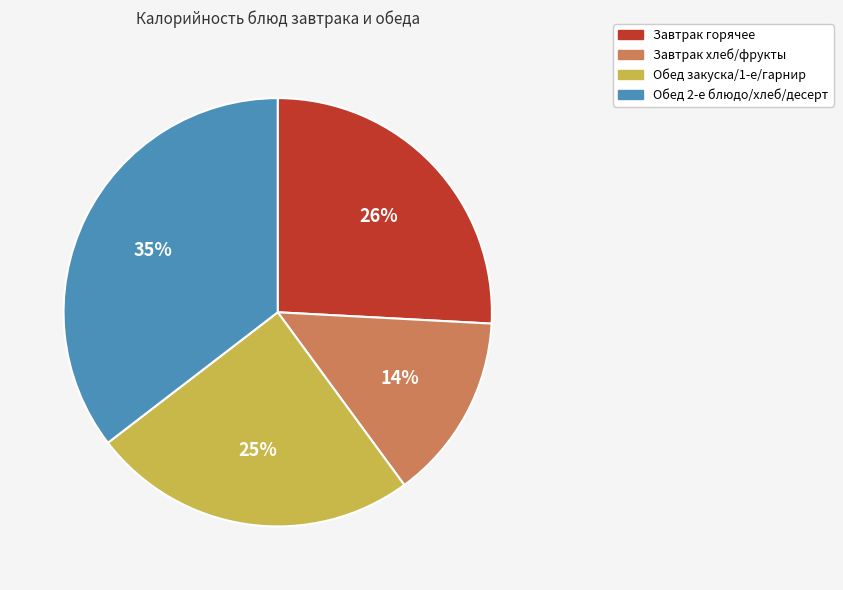

To the nearest percent, what is the difference between the largest and smallest slice percentages?

21%